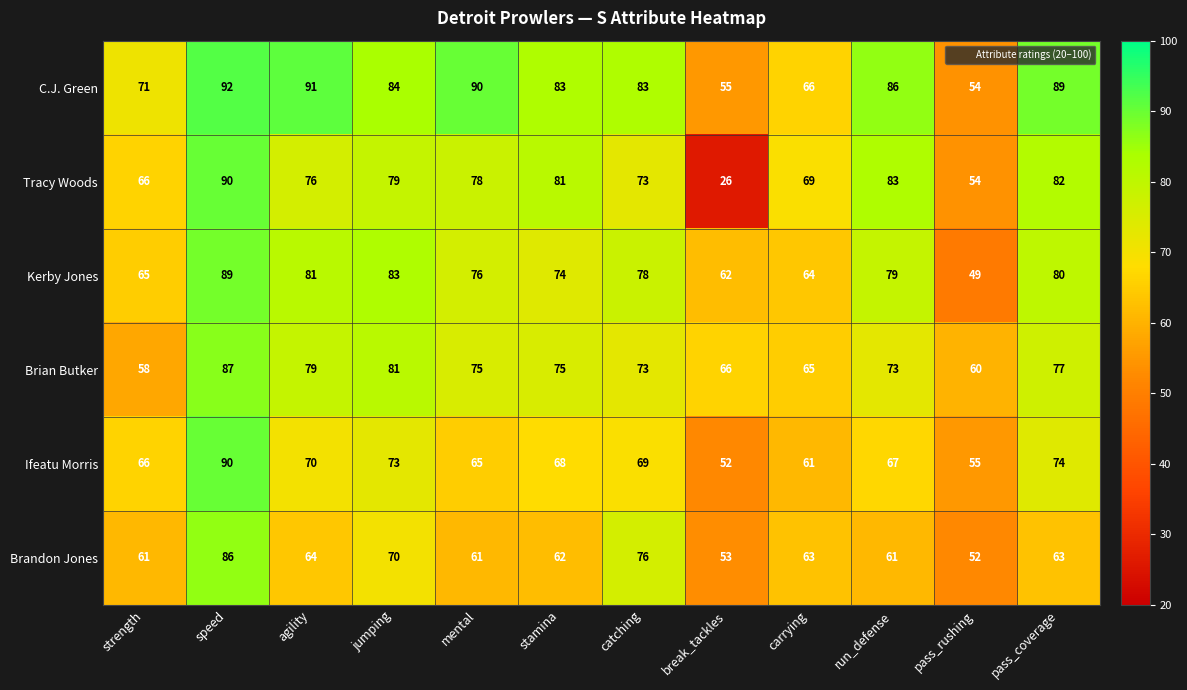

How many categories are shown in the chart?

12